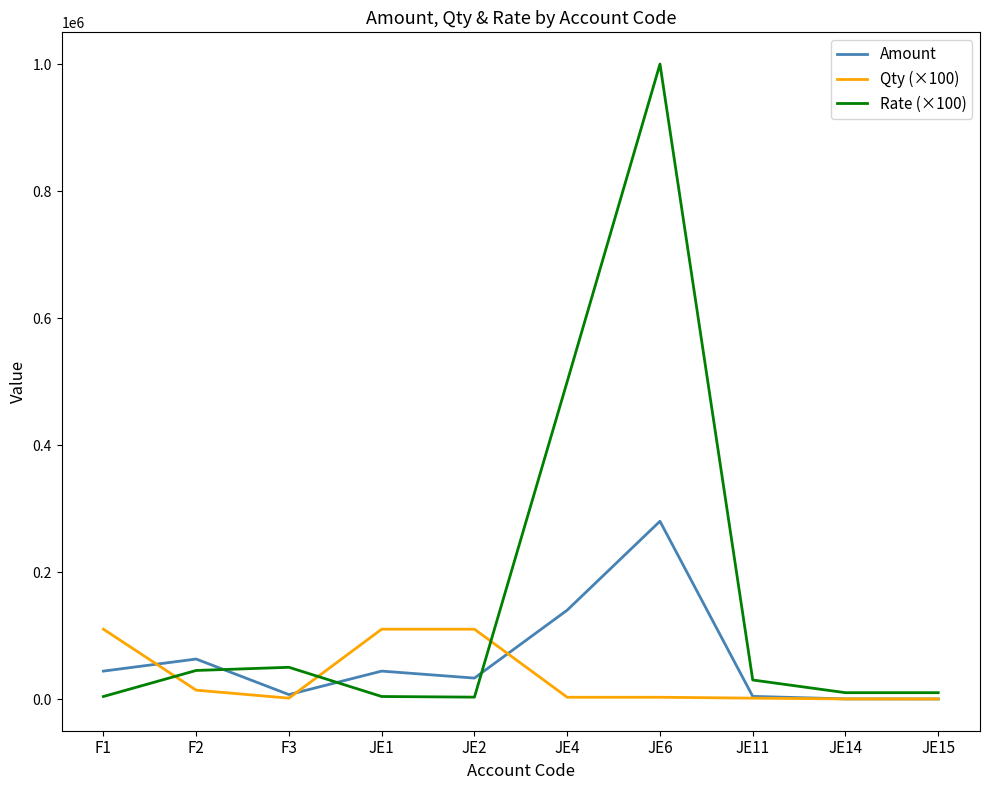

Count the number of data series in this chart.

3